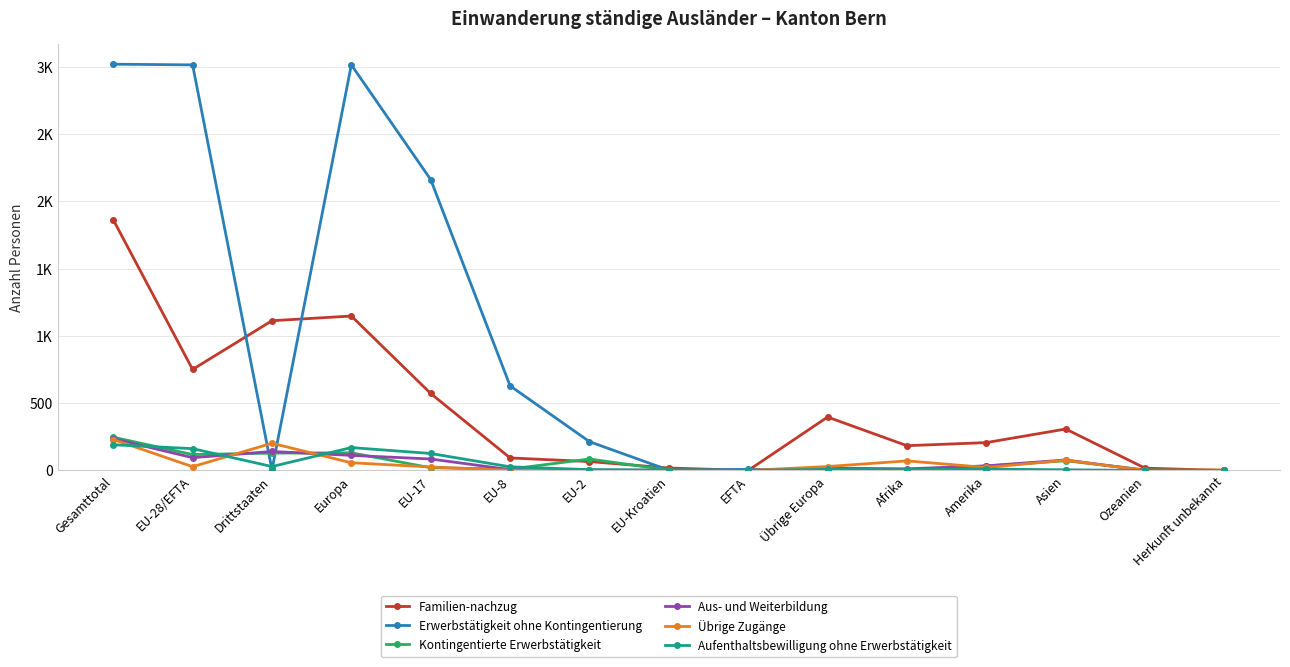

Between Herkunft unbekannt and EU-8, which is larger?

EU-8